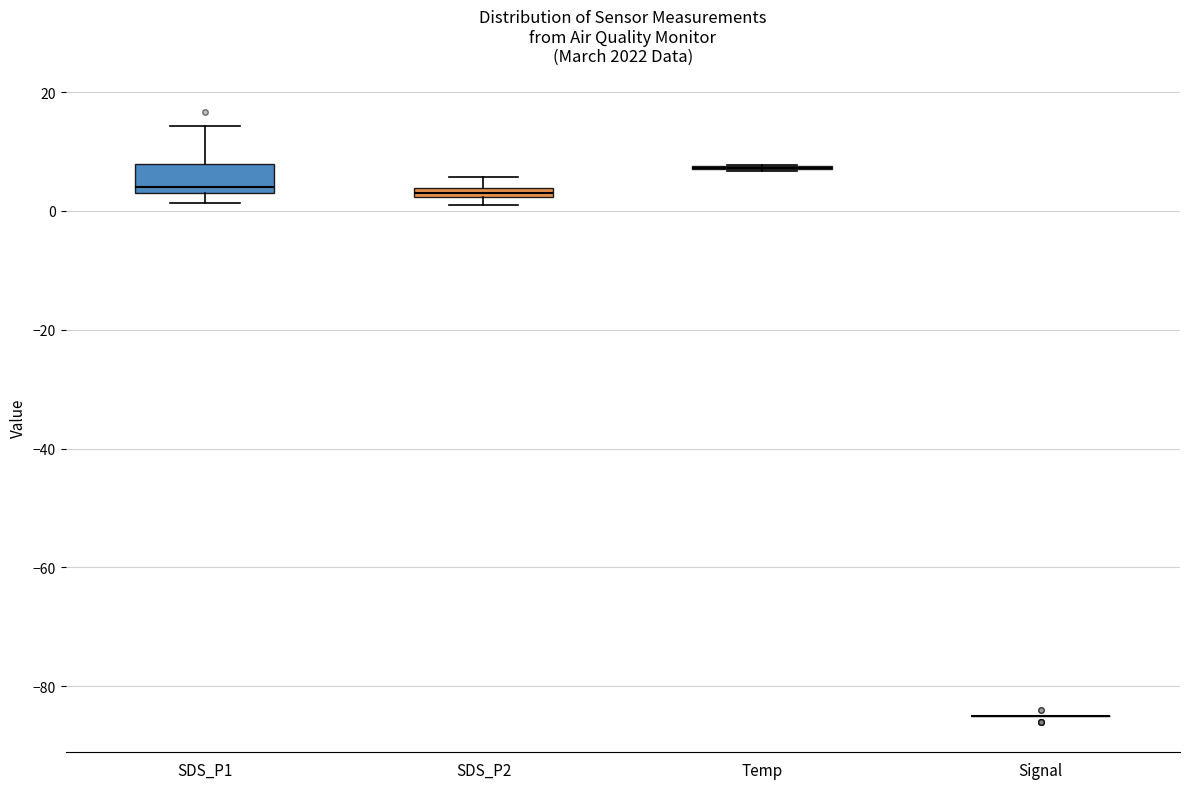

Comparing the boxes themselves (not the whiskers), which one is the tallest?

SDS_P1